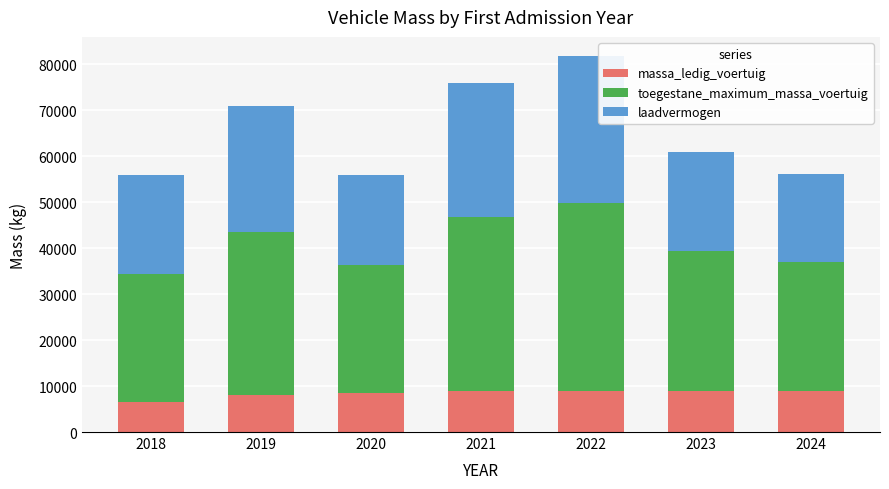

Is it true that massa_ledig_voertuig equals 8900 at 2021?

True